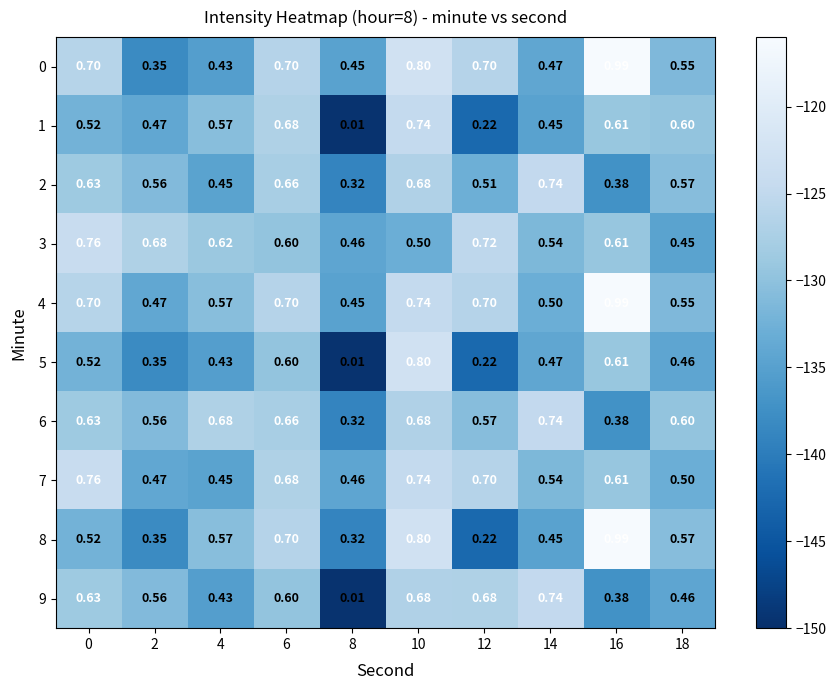

Is the value of 3 at 14 greater than the value of 1 at 8?

Yes